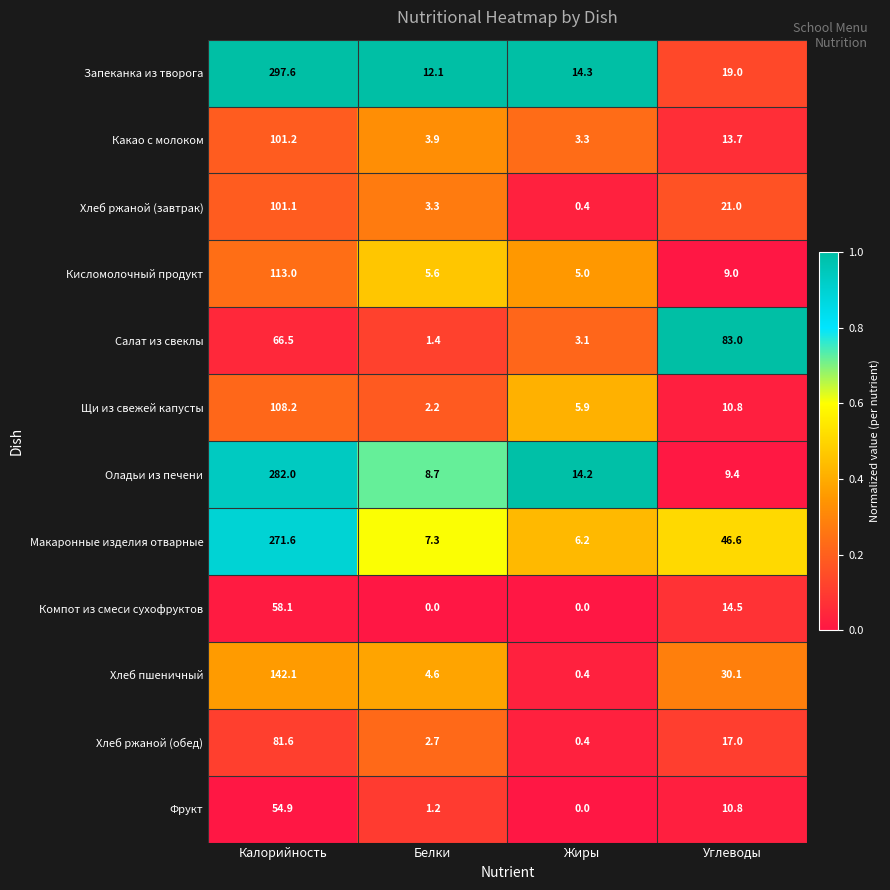

Where does the Салат из свеклы series first go above 66?

Калорийность